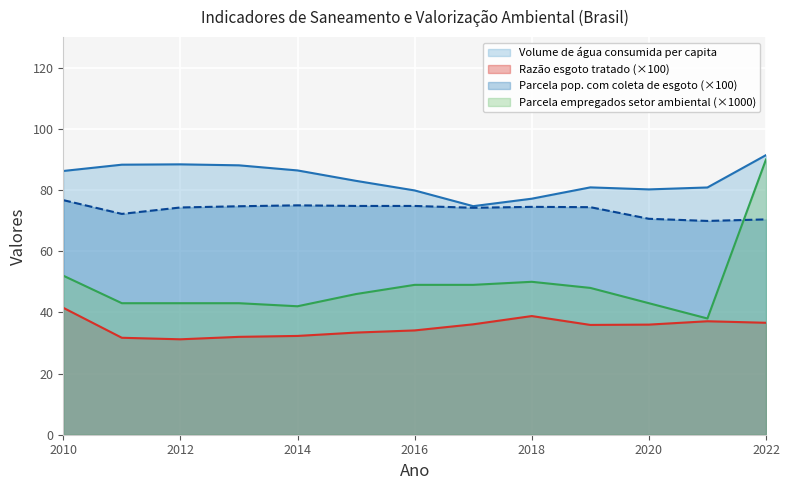

At 2022, list the series in order from largest to smallest.

Volume de água consumida per capita, Parcela empregados setor ambiental (×1000), Parcela pop. com coleta de esgoto (×100), Razão esgoto tratado (×100)